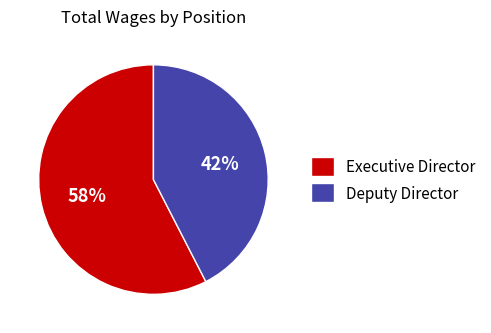

Does Deputy Director account for over 50% of the chart?

No